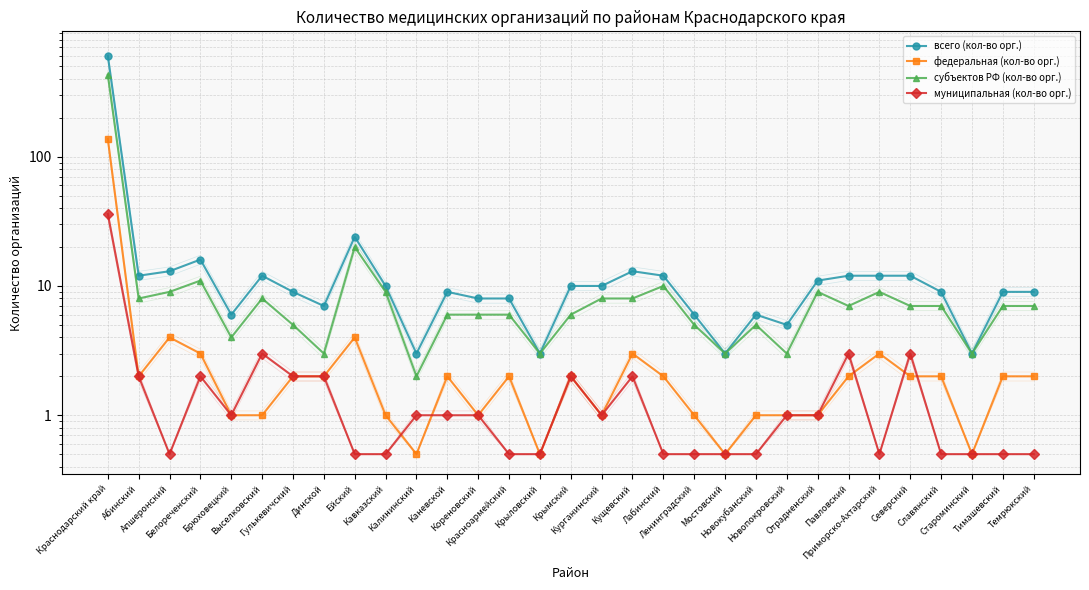

What is the sum of the всего (кол-во орг.) values at Ленинградский and Северский?

18.0